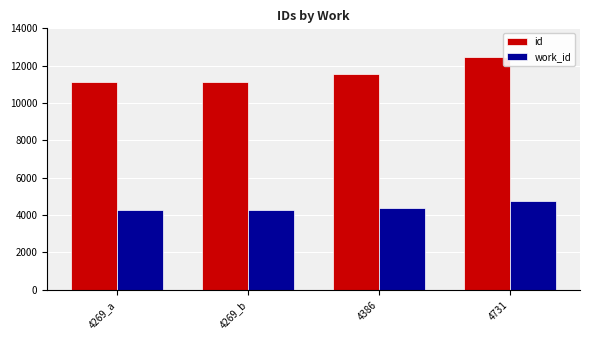

What is the average value of the id series?

11585